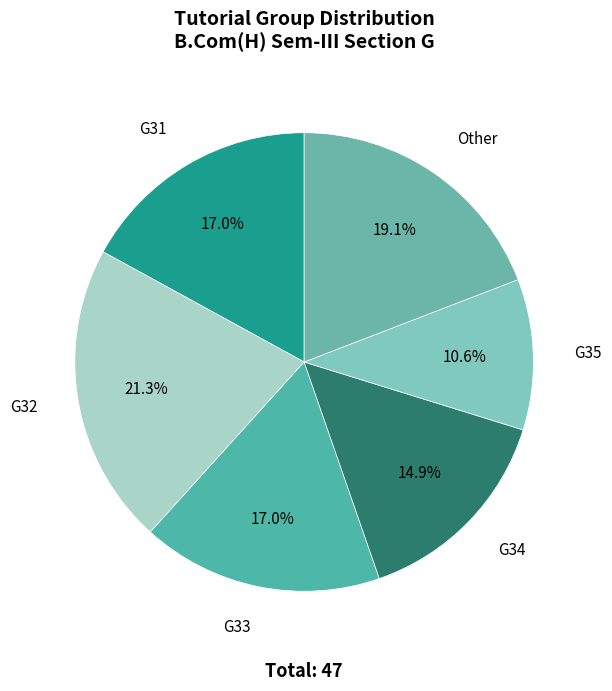

What is the largest slice in the pie chart?

G32